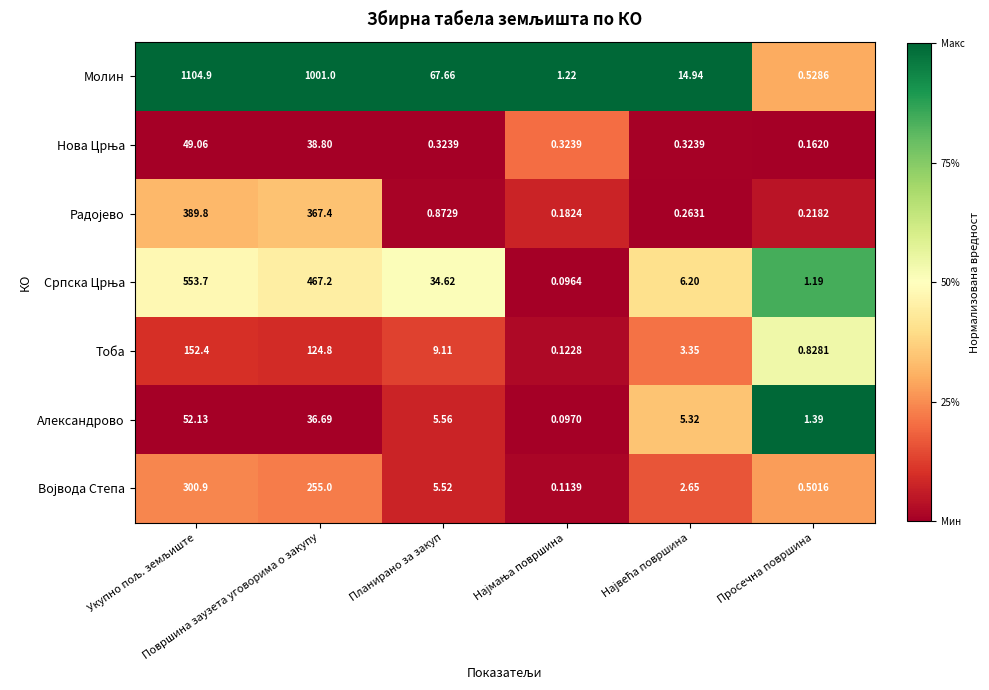

Which series has the largest total across all categories?

Молин